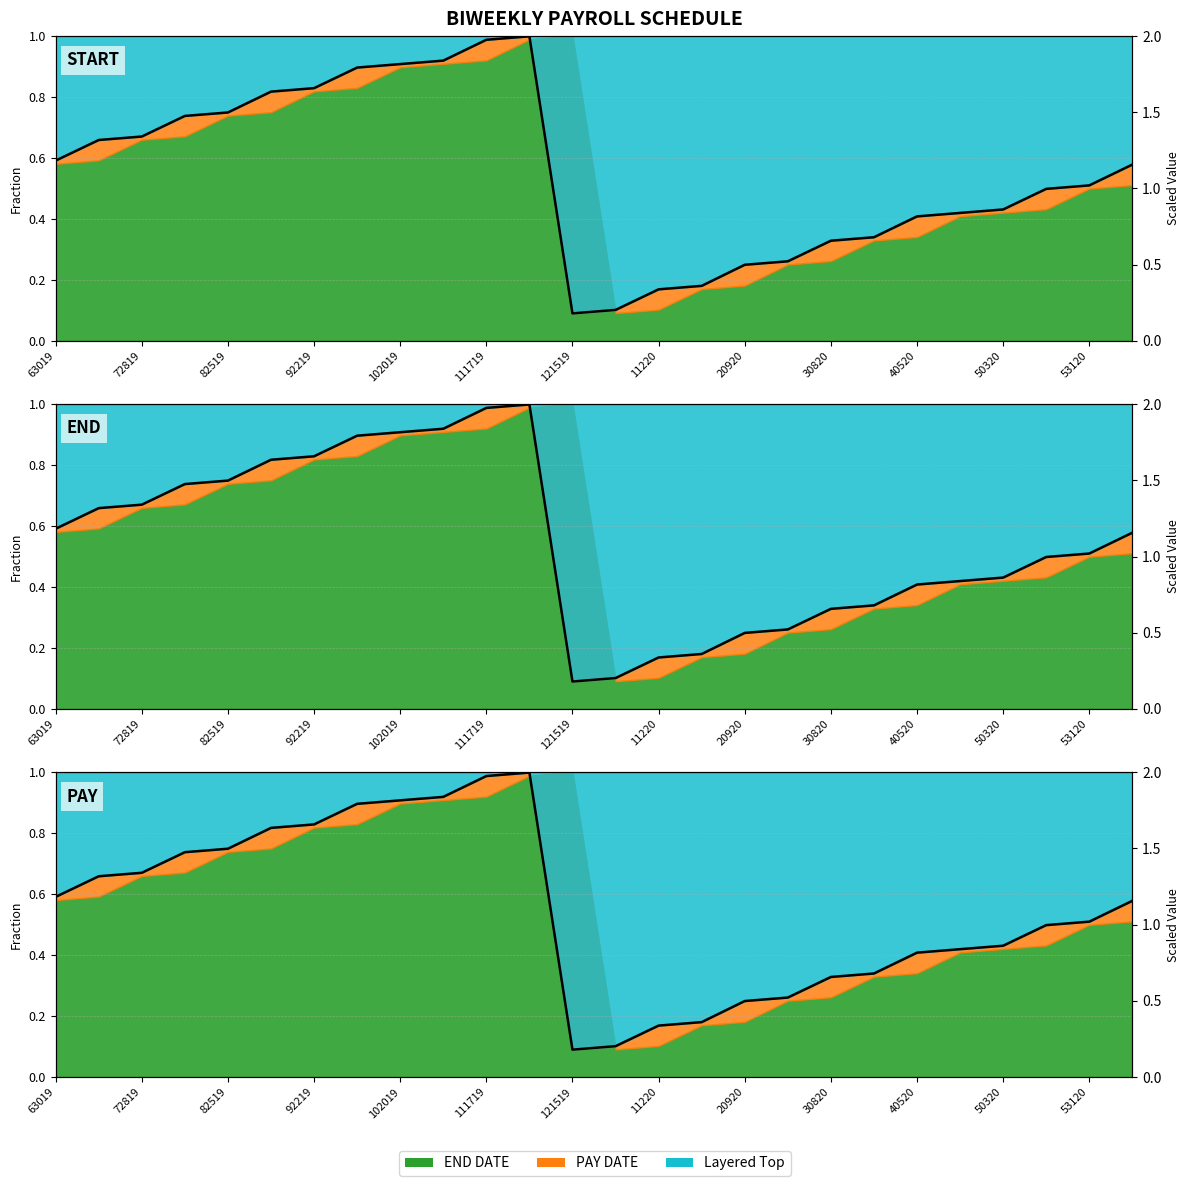

Rank the categories by value from highest to lowest.

120119, 111719, 110319, 102019, 100619, 92219, 90819, 82519, 81119, 72819, 71419, 63019, 61420, 53120, 51720, 50320, 41920, 40520, 32220, 30820, 22320, 20920, 12620, 11220, 122919, 121519